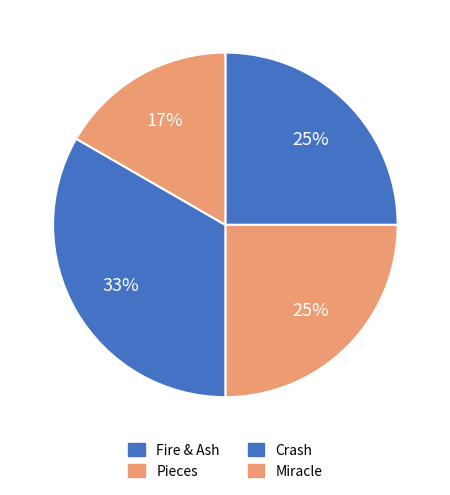

How many segments does this pie chart have?

4